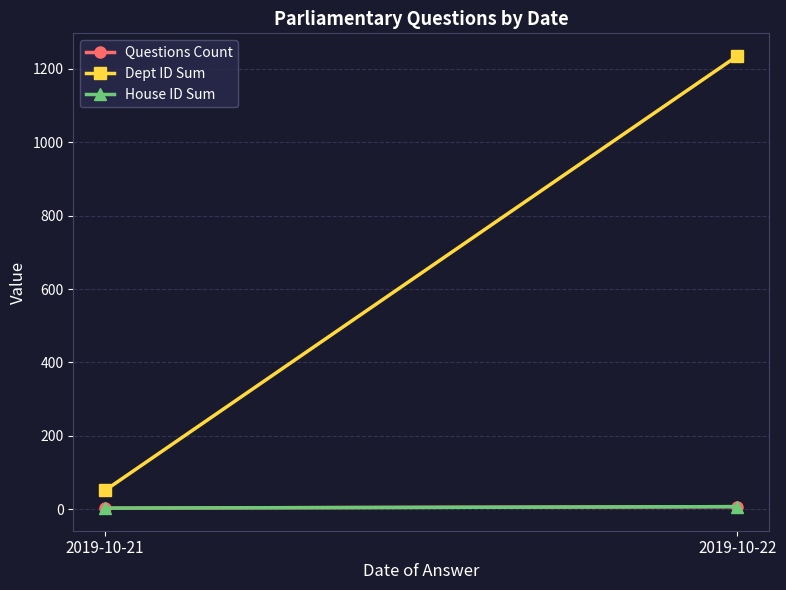

Count the number of data series in this chart.

3